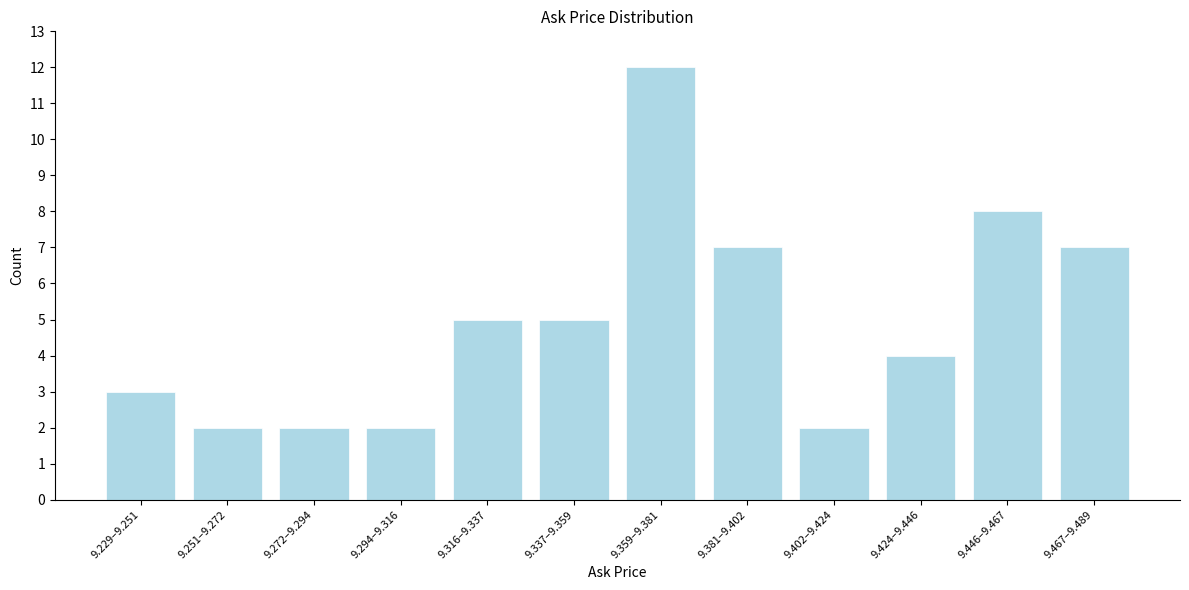

Reading left to right, what are all the values shown in this chart?

3	2	2	2	5	5	12	7	2	4	8	7